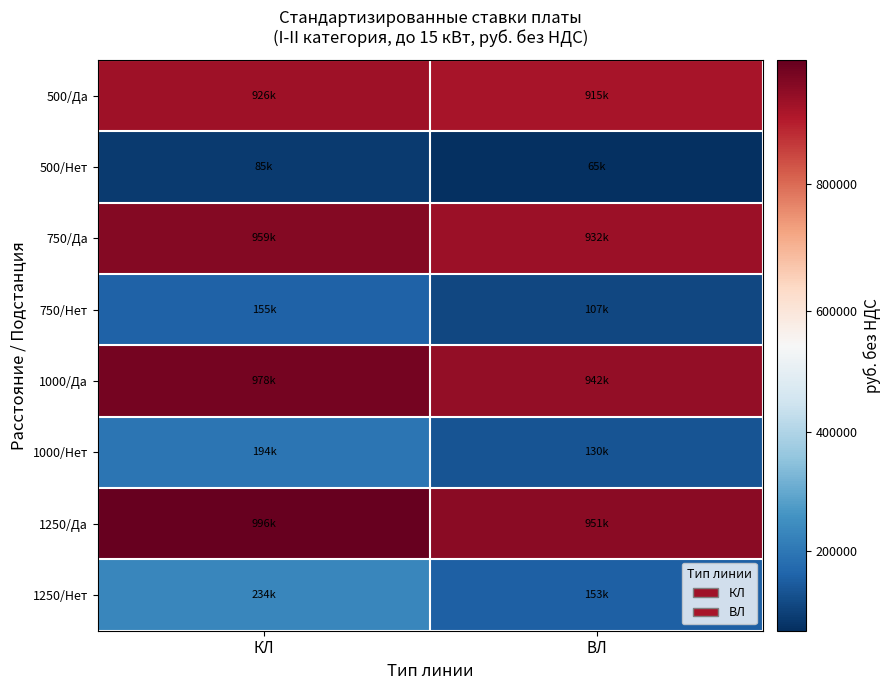

Reading right to left, transcribe all the data shown in this chart.

500/Да: ВЛ=915347.2	КЛ=926164.7
500/Нет: ВЛ=65094.1	КЛ=84567.1
750/Да: ВЛ=932384.6	КЛ=959428.6
750/Нет: ВЛ=106552.5	КЛ=155235.1
1000/Да: ВЛ=941849.9	КЛ=977908.5
1000/Нет: ВЛ=129584.9	КЛ=194495.0
1250/Да: ВЛ=951315.2	КЛ=996388.5
1250/Нет: ВЛ=152617.4	КЛ=233754.9